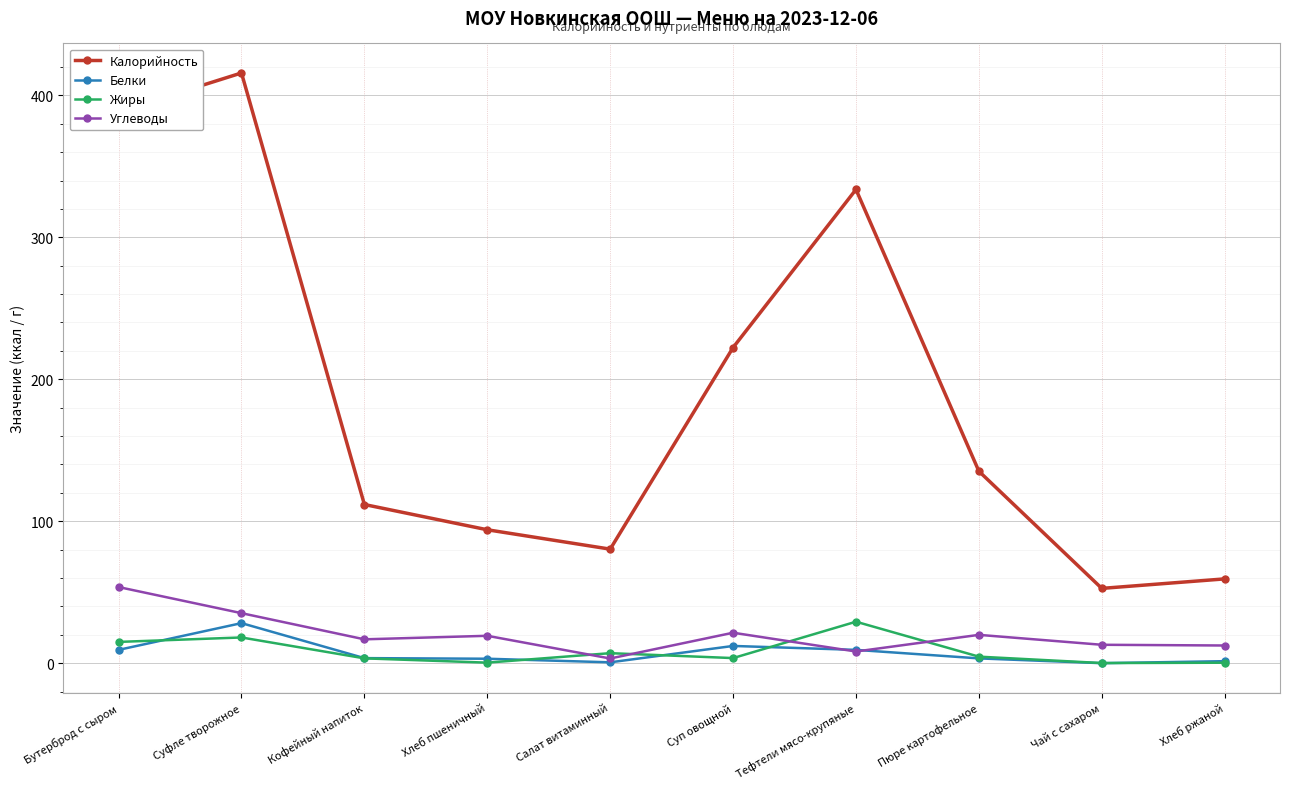

In Калорийность, how many points are higher than both neighbors (excluding endpoints)?

2